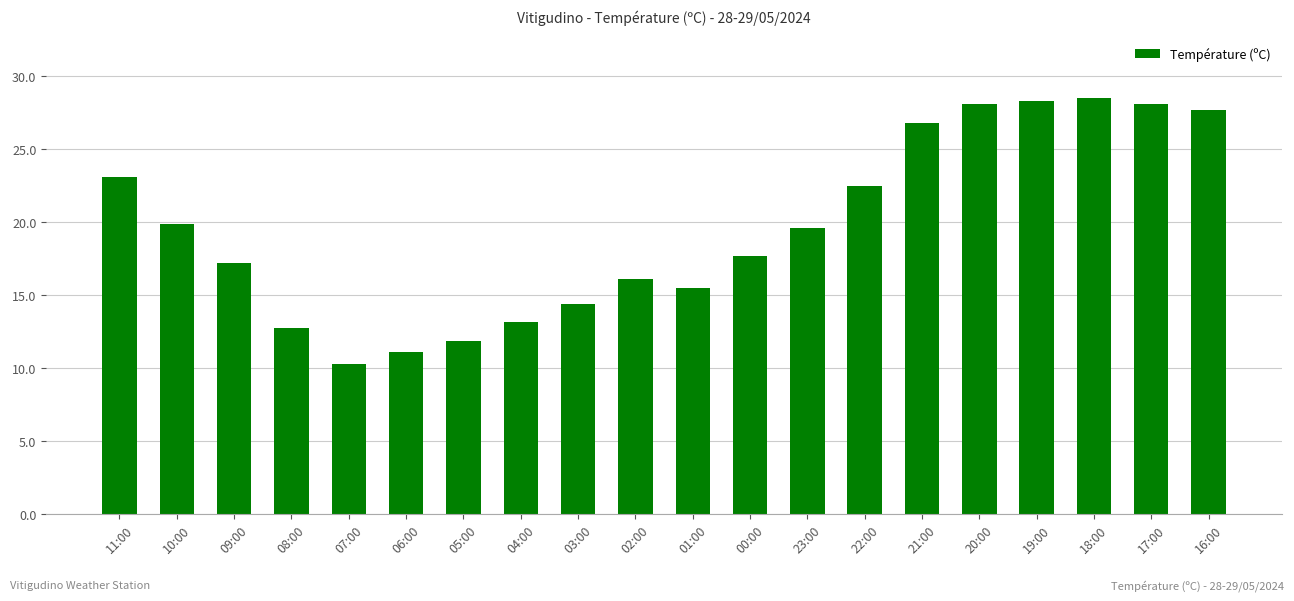

What is the value of the 18th bar from the left?

28.5